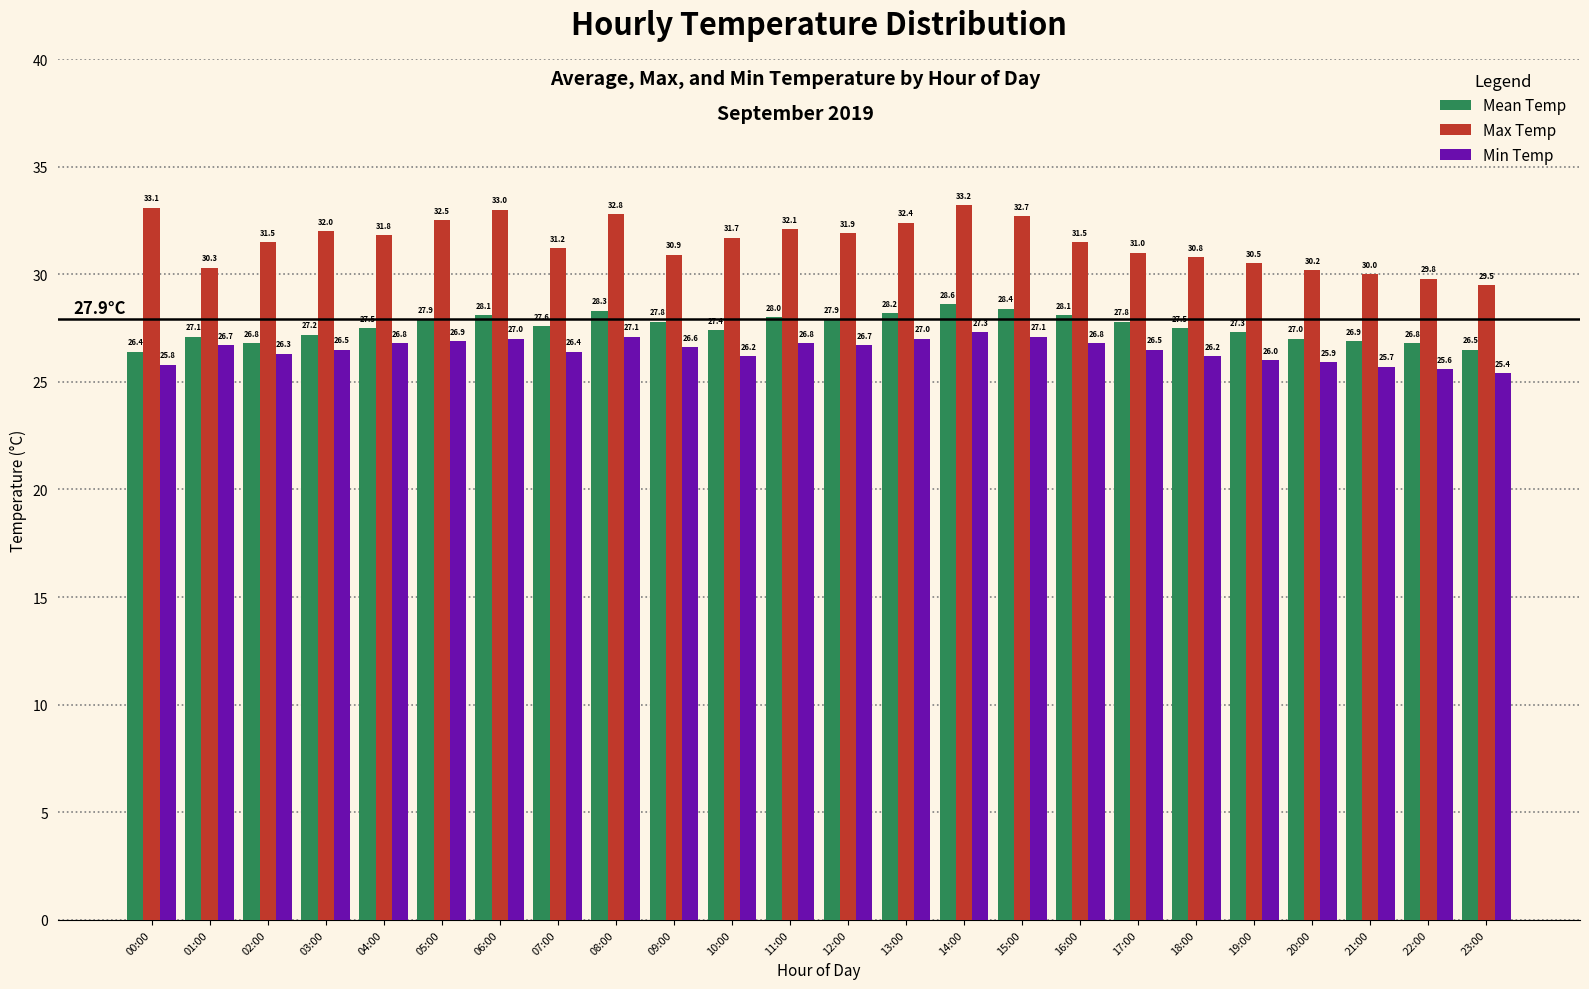

What is the label of the 4th bar from the left?

03:00